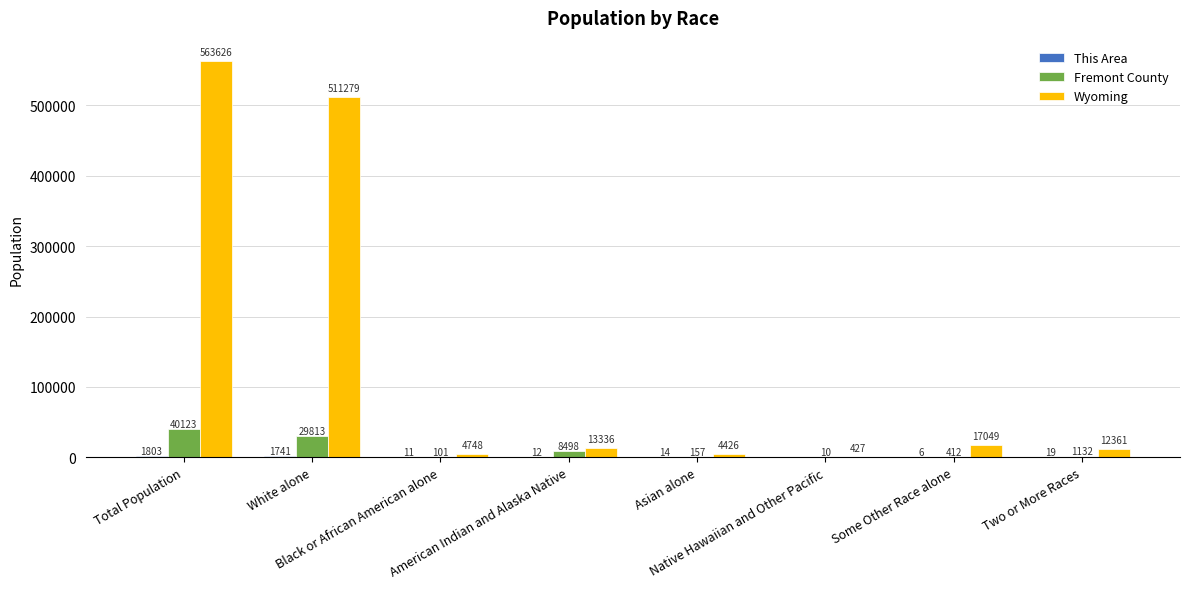

What is the sum of all Wyoming values?

1127252